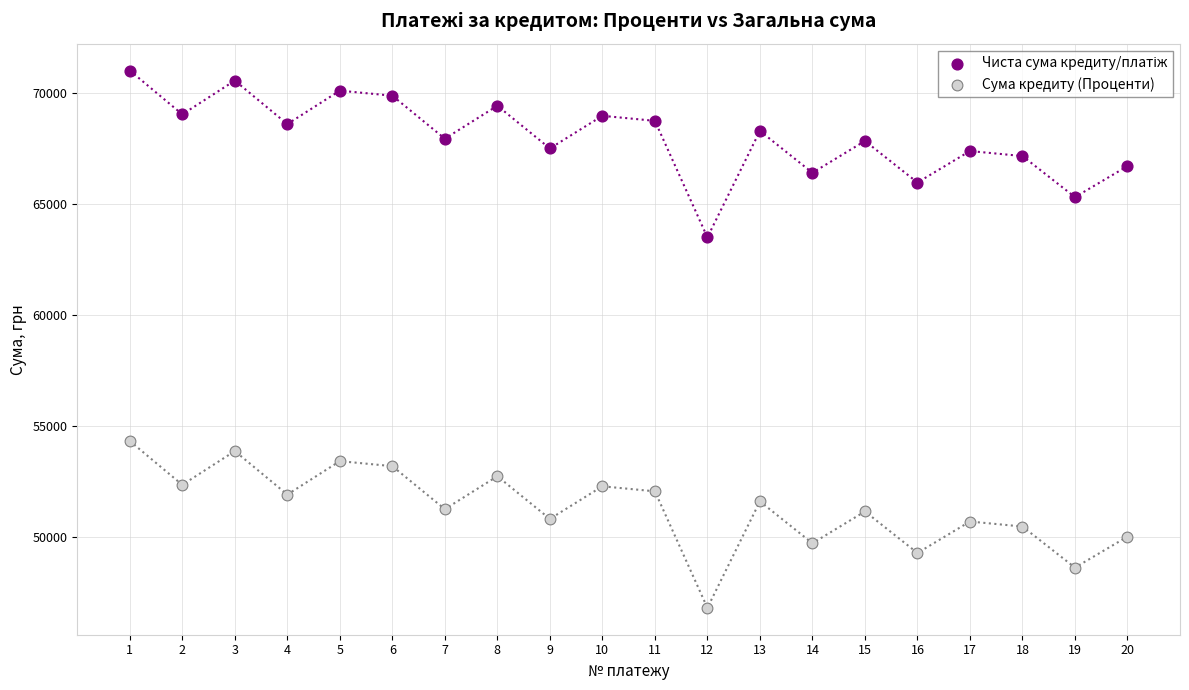

What is the X range (max minus min) for the scatter plot?

19.0